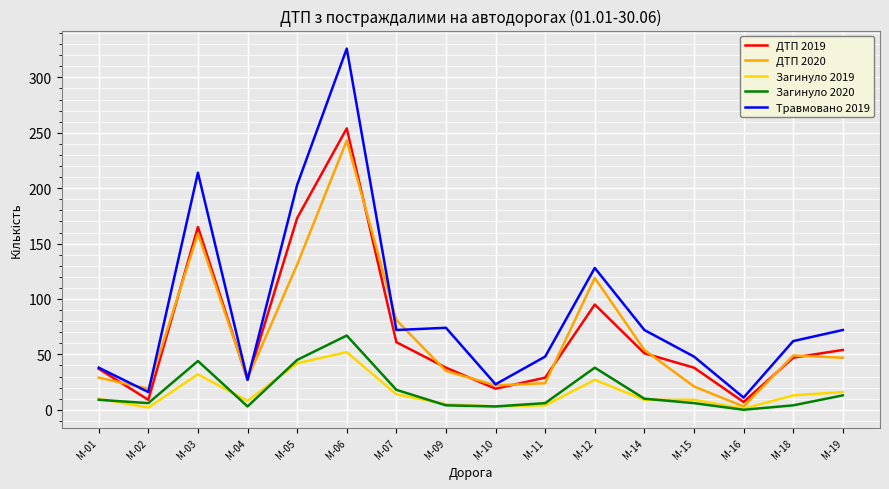

At which category is the sum across all series the highest?

M-06